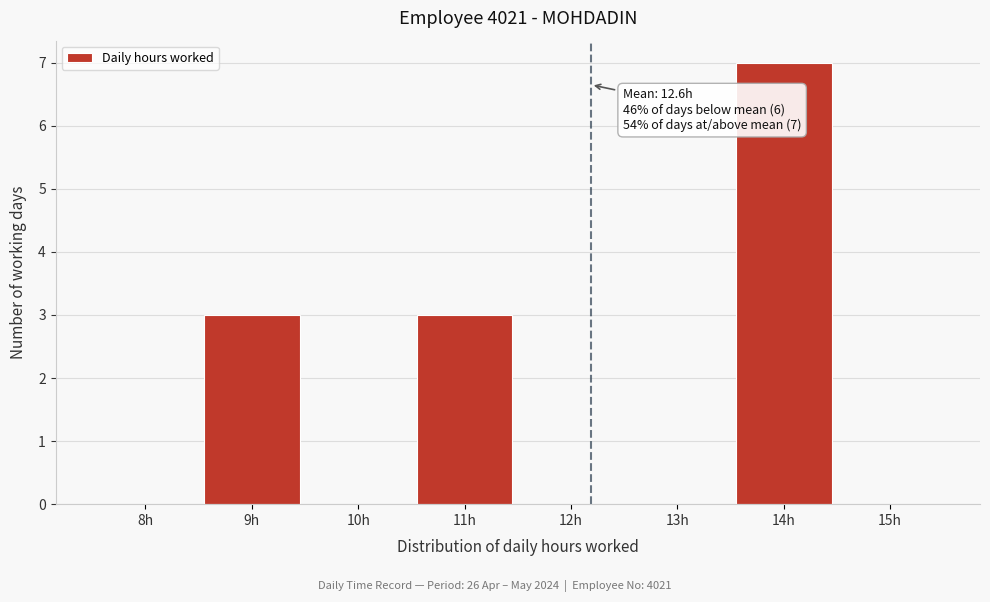

Reading left to right, transcribe all the data shown in this chart.

8h=0	9h=3	10h=0	11h=3	12h=0	13h=0	14h=7	15h=0